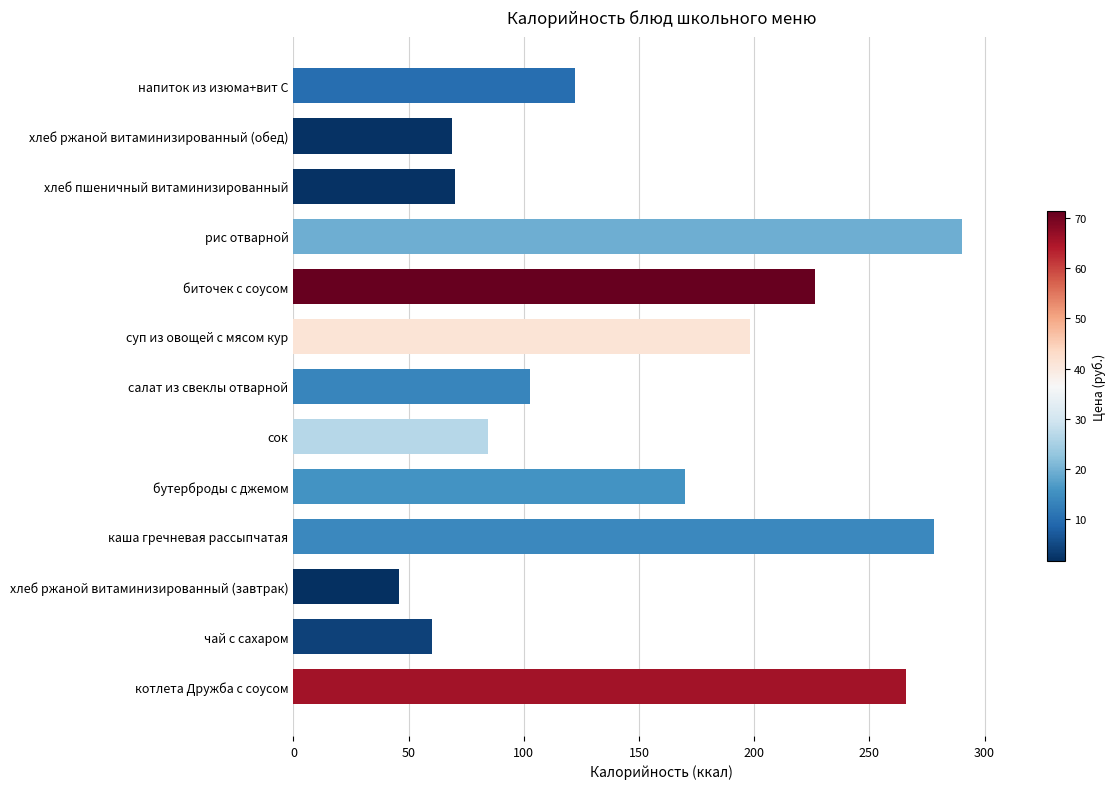

What is the smallest value displayed?

46.0